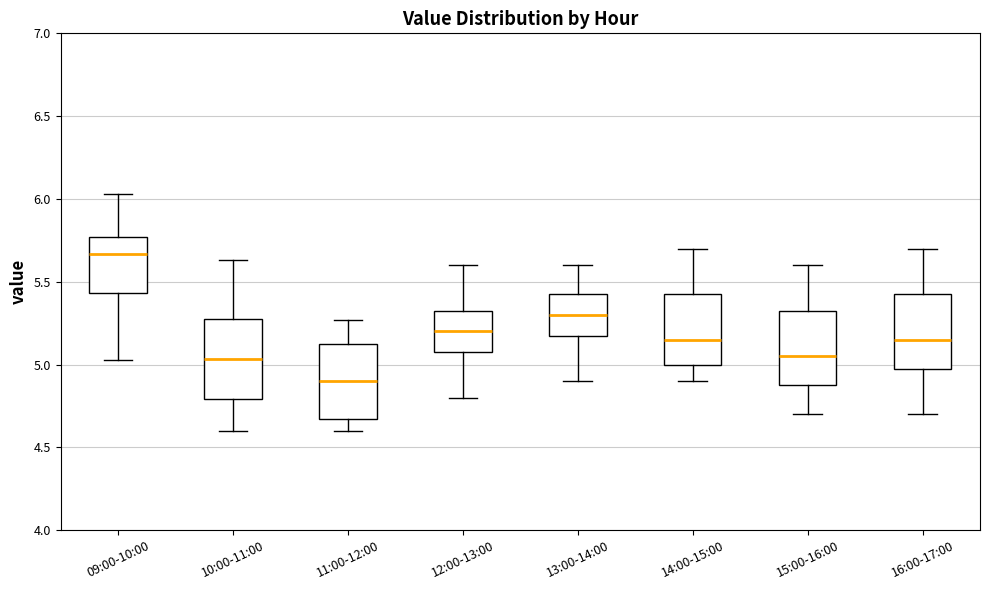

Reading left to right, transcribe this box plot: for each box, give where its median line is, the range the box spans, and where its two whiskers end, as read against the y-axis. The values are not printed on the chart, so give them approximately, as read against the axis.

09:00-10:00: median 5.65, box 5.45 to 5.75, whiskers 5.05 to 6.05
10:00-11:00: median 5.05, box 4.80 to 5.25, whiskers 4.60 to 5.65
11:00-12:00: median 4.90, box 4.65 to 5.15, whiskers 4.60 to 5.25
12:00-13:00: median 5.20, box 5.10 to 5.35, whiskers 4.80 to 5.60
13:00-14:00: median 5.30, box 5.20 to 5.45, whiskers 4.90 to 5.60
14:00-15:00: median 5.15, box 5.00 to 5.45, whiskers 4.90 to 5.70
15:00-16:00: median 5.05, box 4.90 to 5.35, whiskers 4.70 to 5.60
16:00-17:00: median 5.15, box 5.00 to 5.45, whiskers 4.70 to 5.70